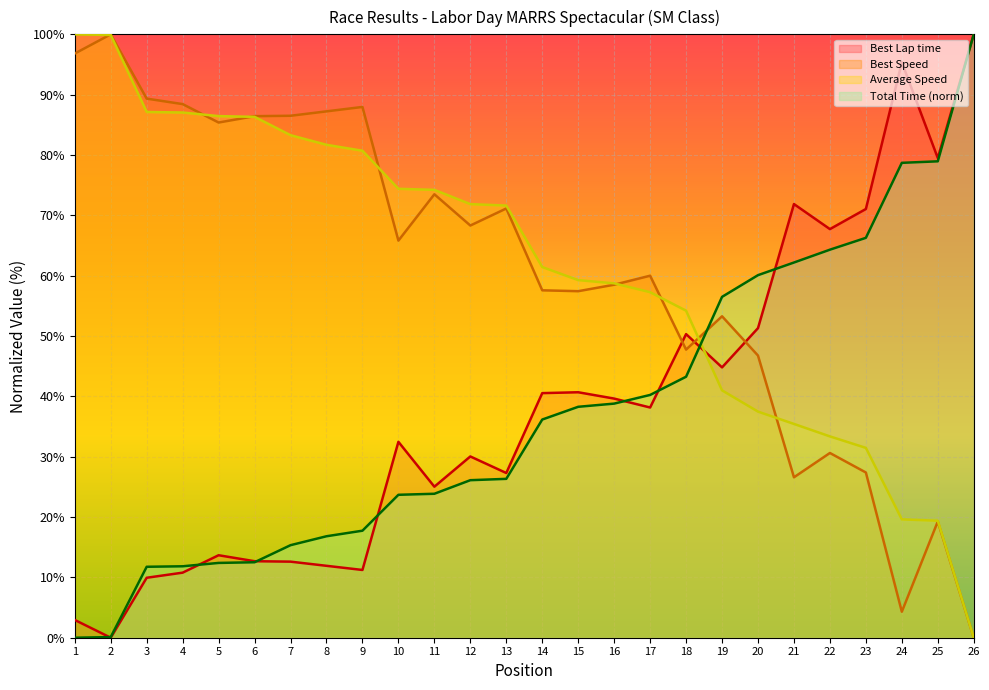

Is it true that Best Lap time equals 44.8 at 19?

True